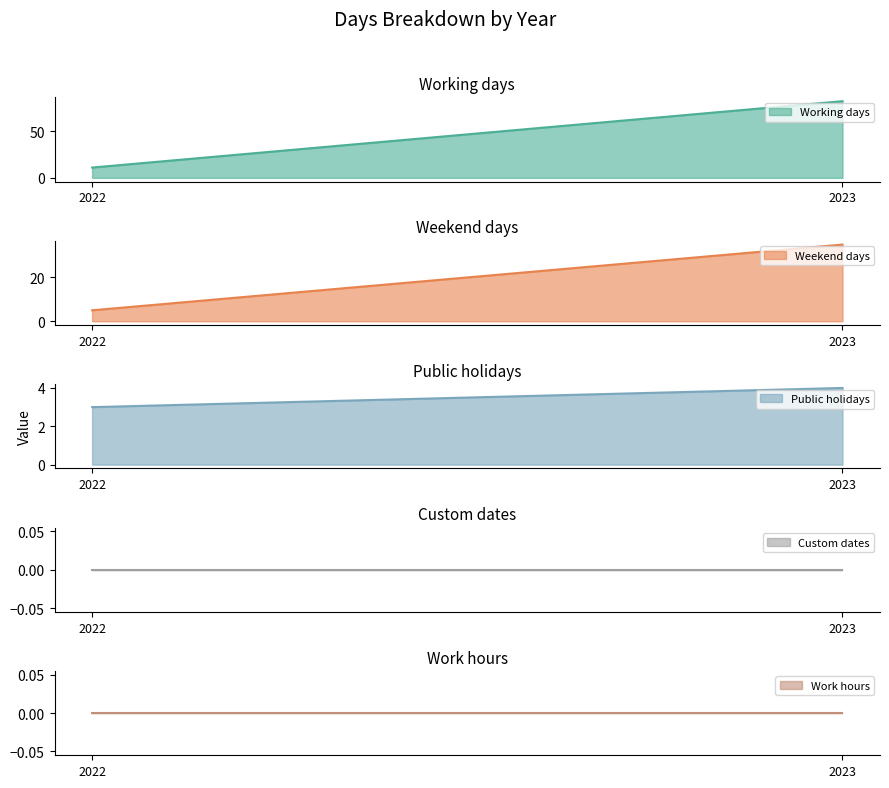

Reading left to right, transcribe all the data shown in this chart.

Working days: 2022=11	2023=82
Weekend days: 2022=5	2023=35
Public holidays: 2022=3	2023=4
Custom dates: 2022=0	2023=0
Work hours: 2022=0	2023=0